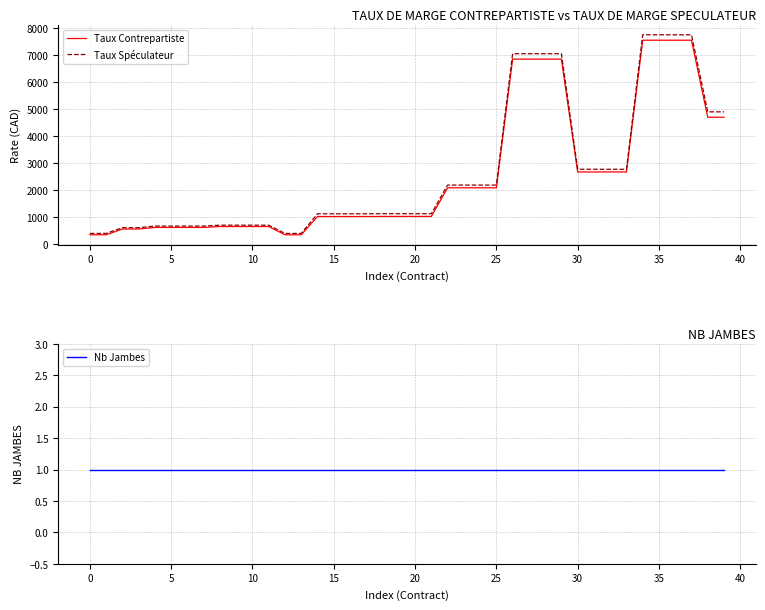

What are all the series names shown in the legend?

Taux Contrepartiste, Taux Spéculateur, Nb Jambes